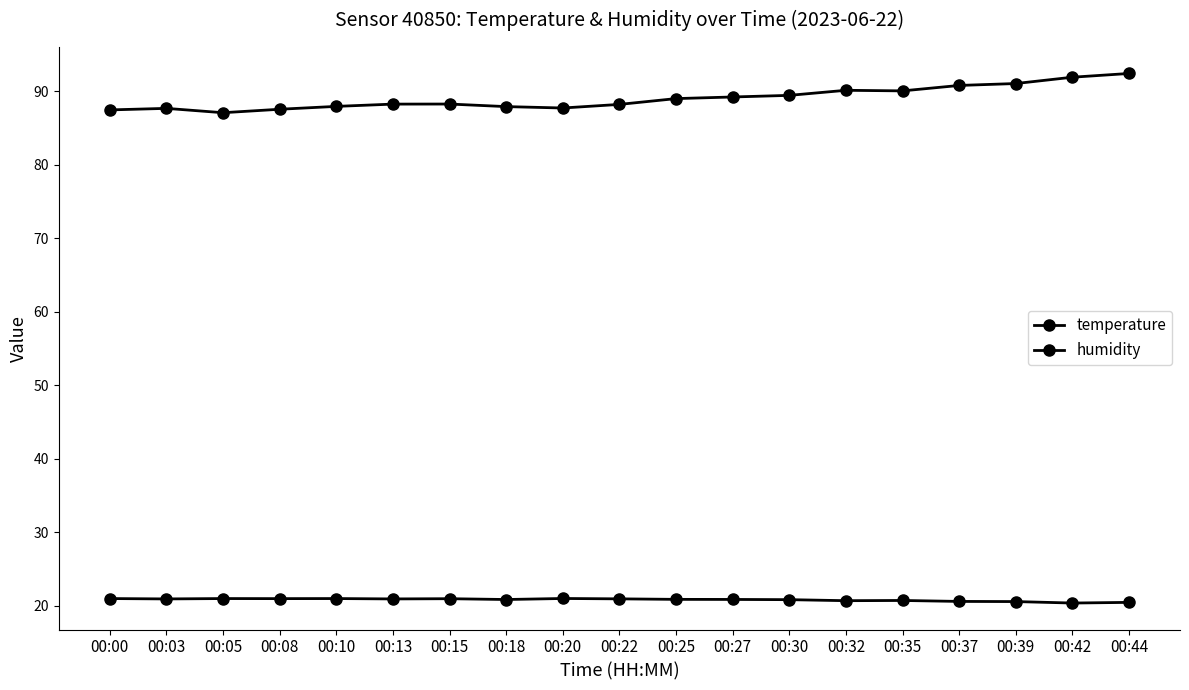

How many categories are shown in the chart?

19